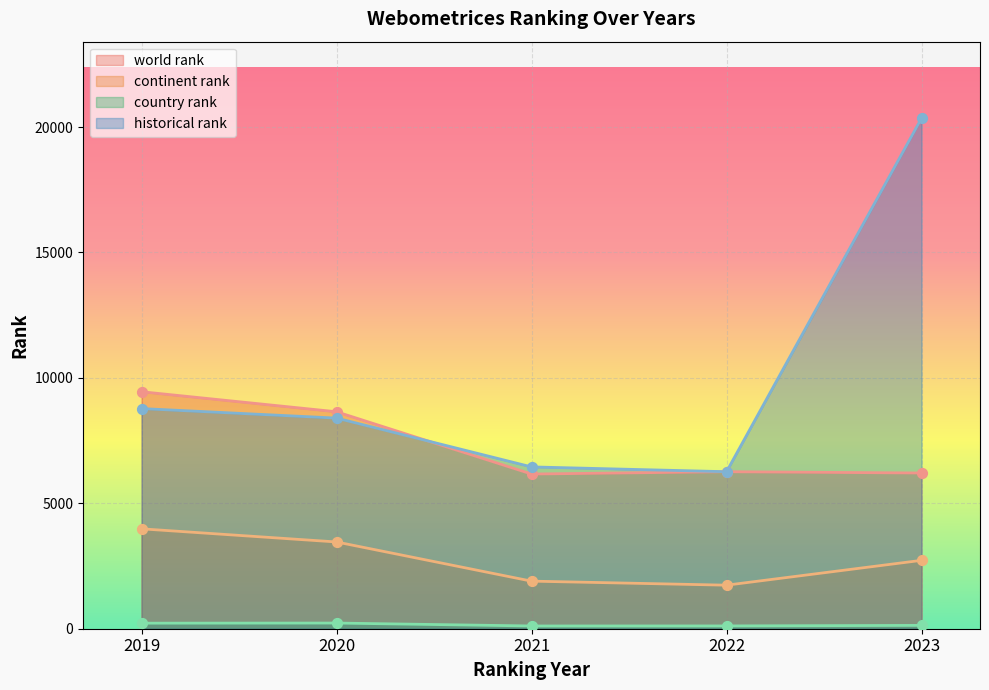

At how many categories does at least one series exceed 11315?

1